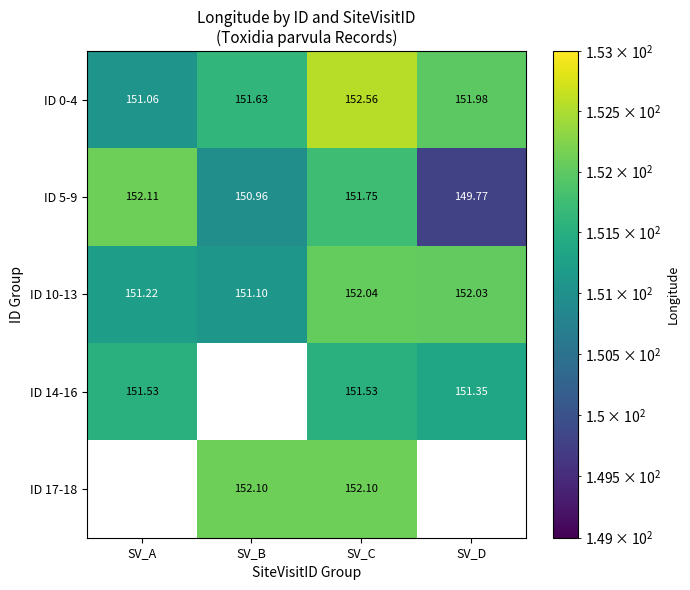

Is the value of ID 10-13 at SV_B greater than the value of ID 0-4 at SV_B?

No